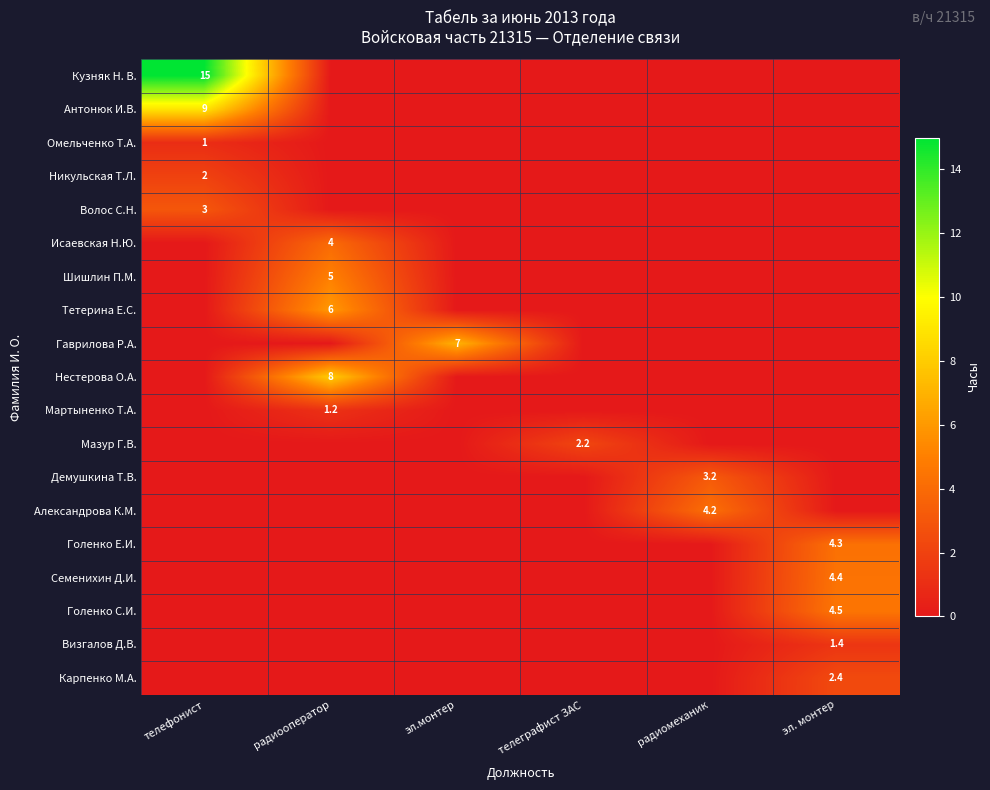

How many distinct data groups are displayed?

19